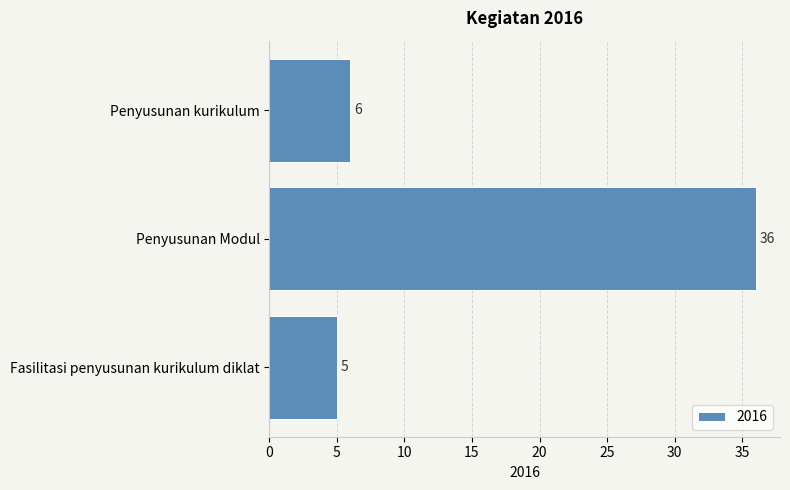

What is the greatest value displayed?

36